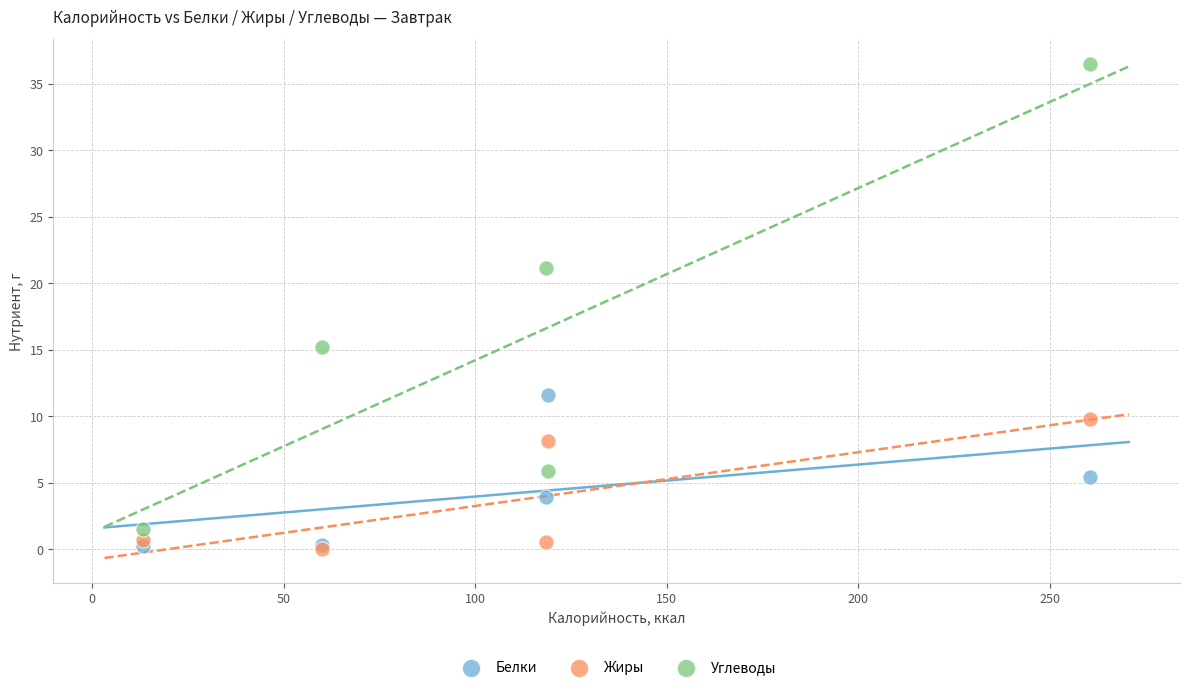

In the Белки series, what Y value is closest to 5?

5.4